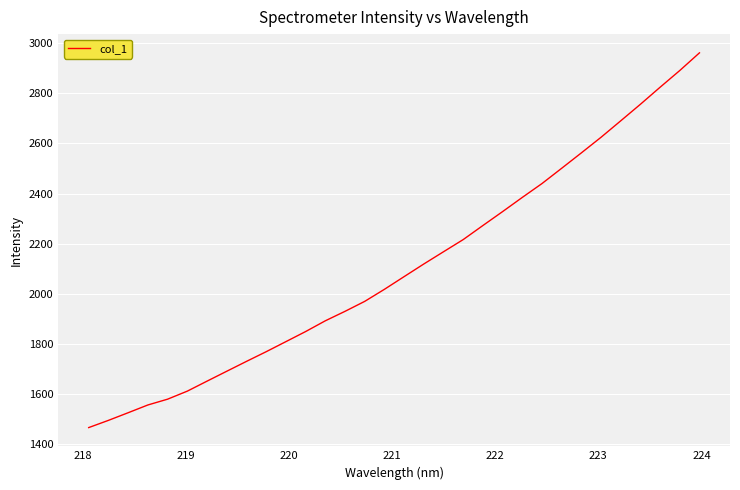

What is the maximum value shown in the chart?

2960.8